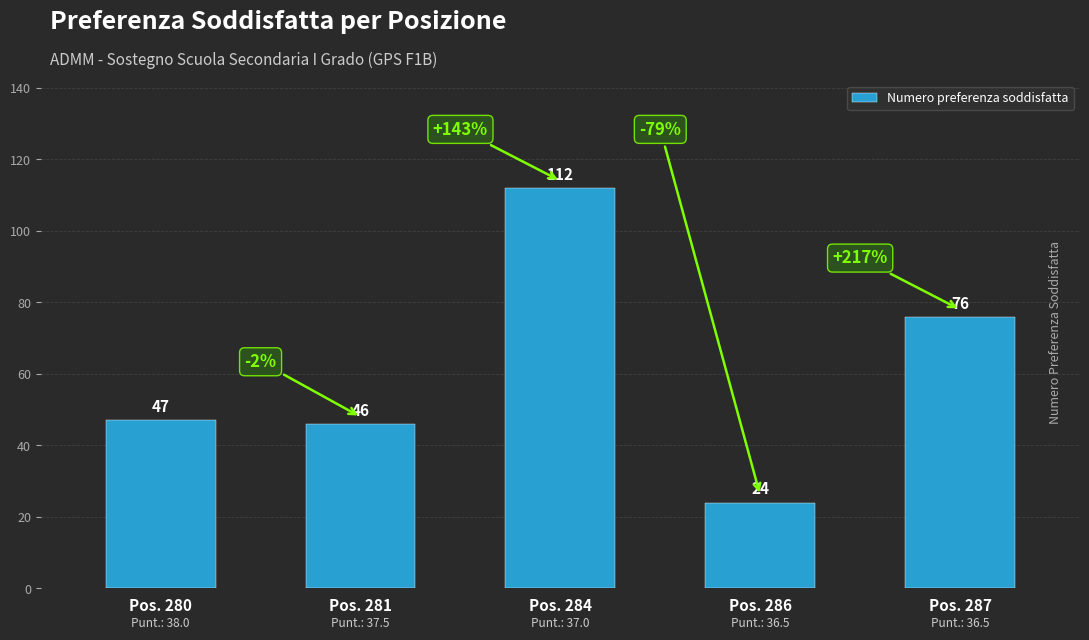

What is the difference between the second highest and second lowest values?

30